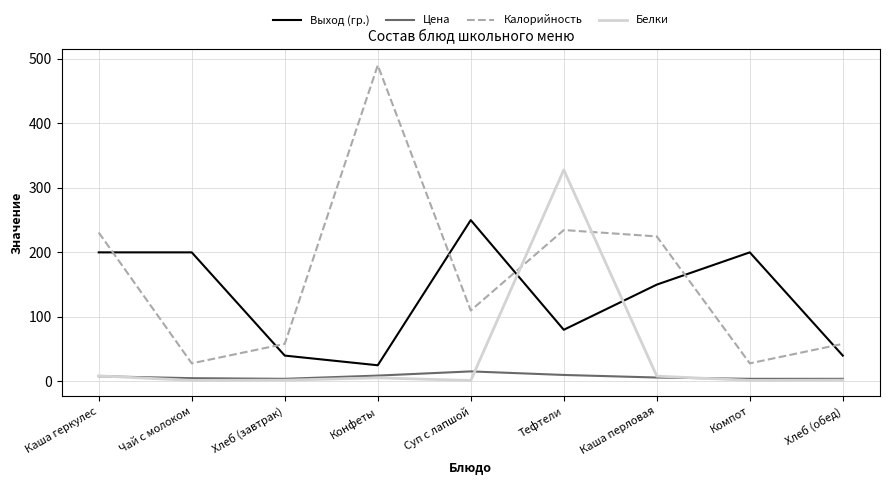

Which series changed the most between Чай с молоком and Тефтели?

Белки